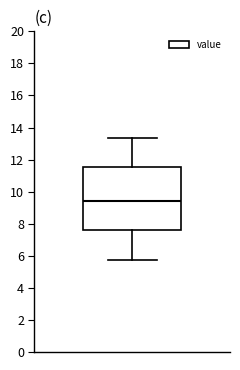

Where is the upper edge of the box on the y-axis? The values are not printed on the chart, so give them approximately, as read against the axis.

11.6